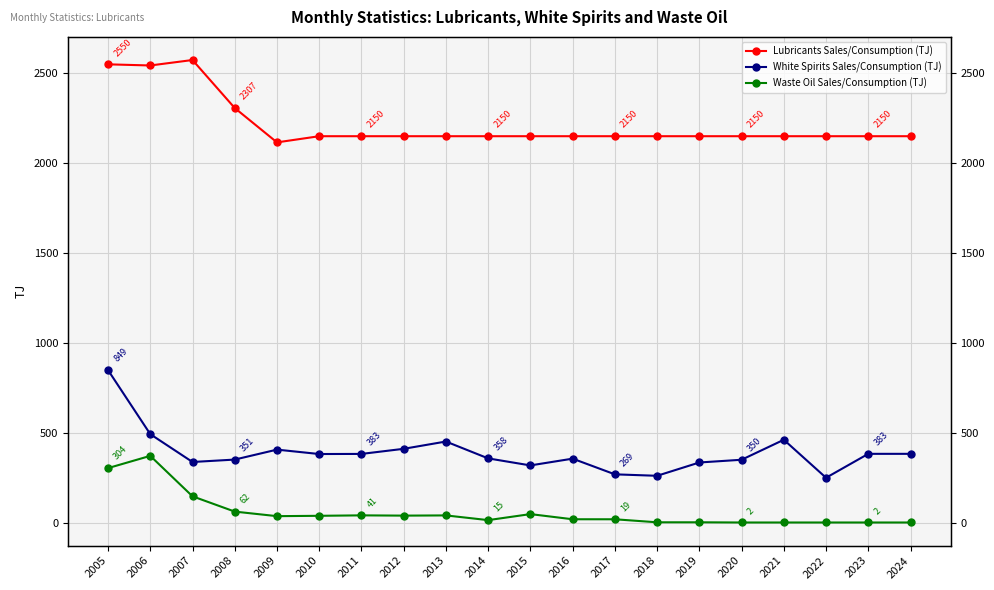

At which category does Waste Oil Sales/Consumption (TJ) reach its first local peak?

2006